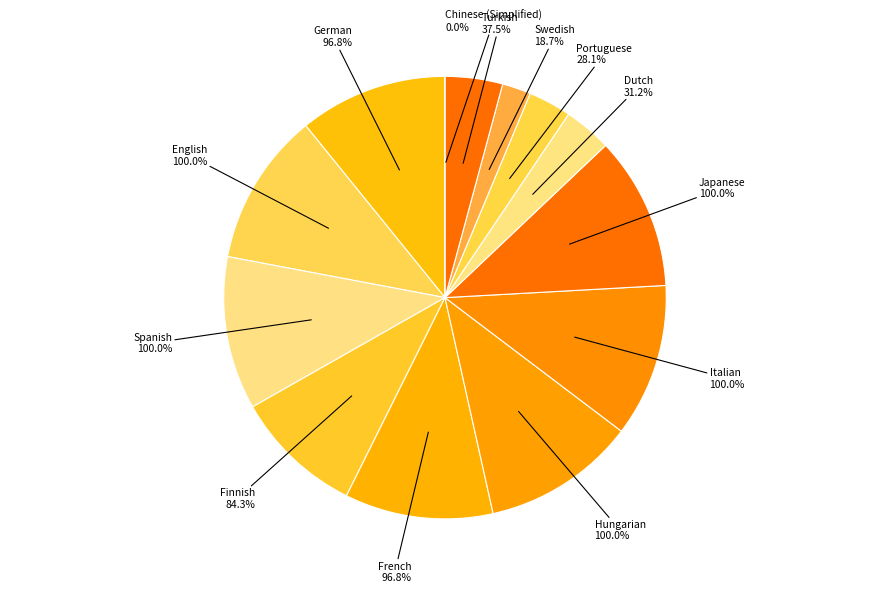

Is Finnish the majority of the pie?

No